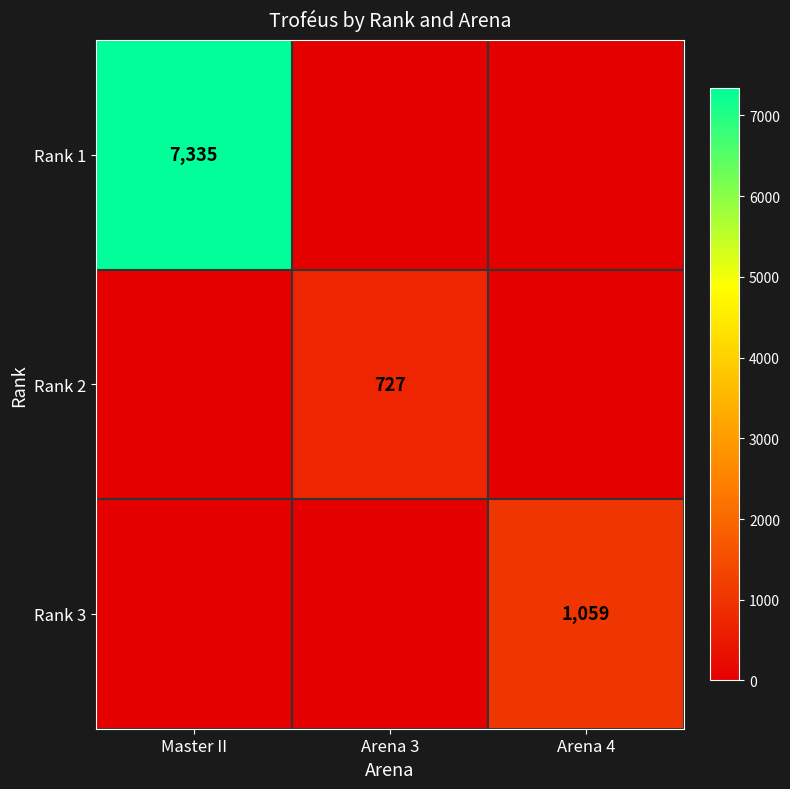

Between Master II and Arena 3, which is larger?

Master II